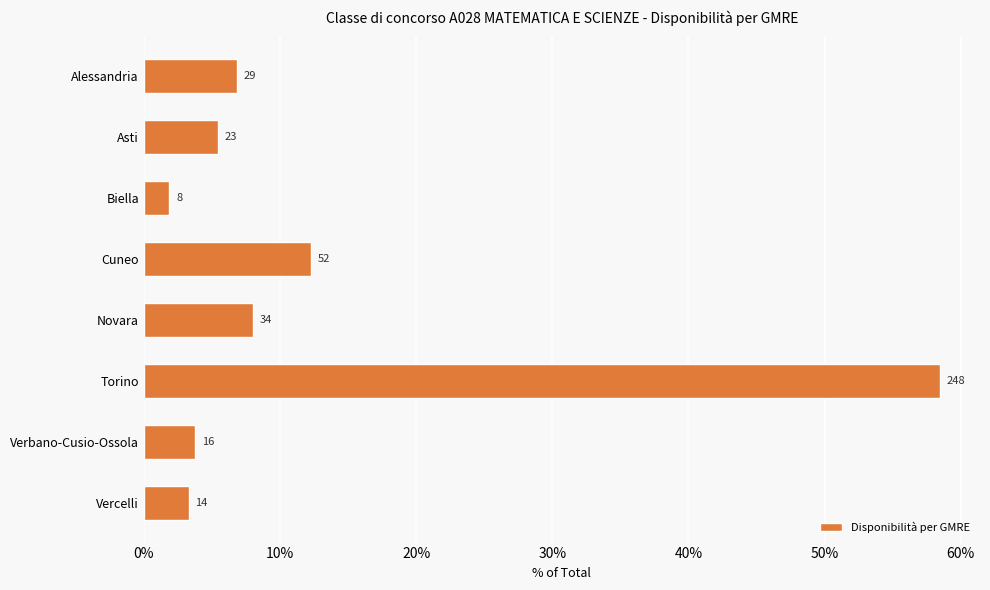

Does the chart contain any negative values?

No